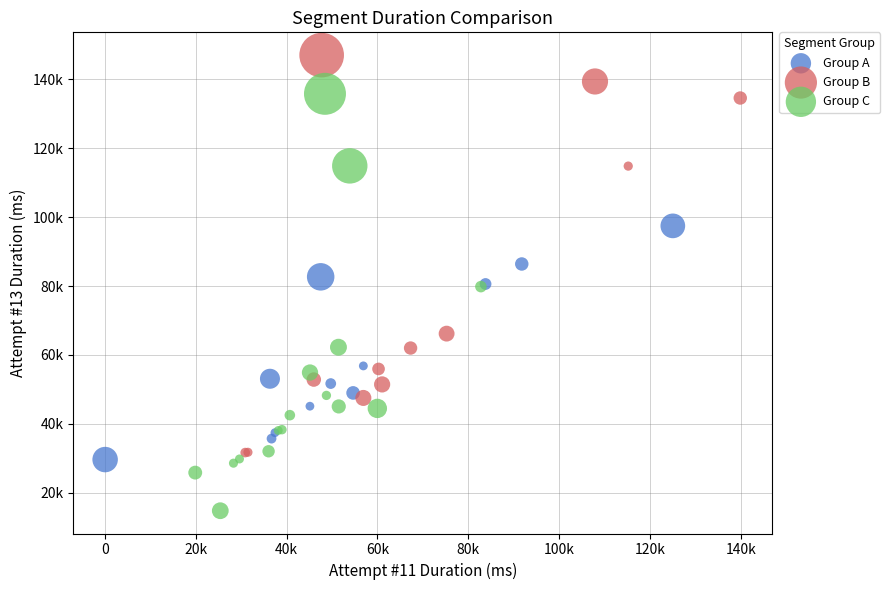

Which series contains the highest Y value?

Group B